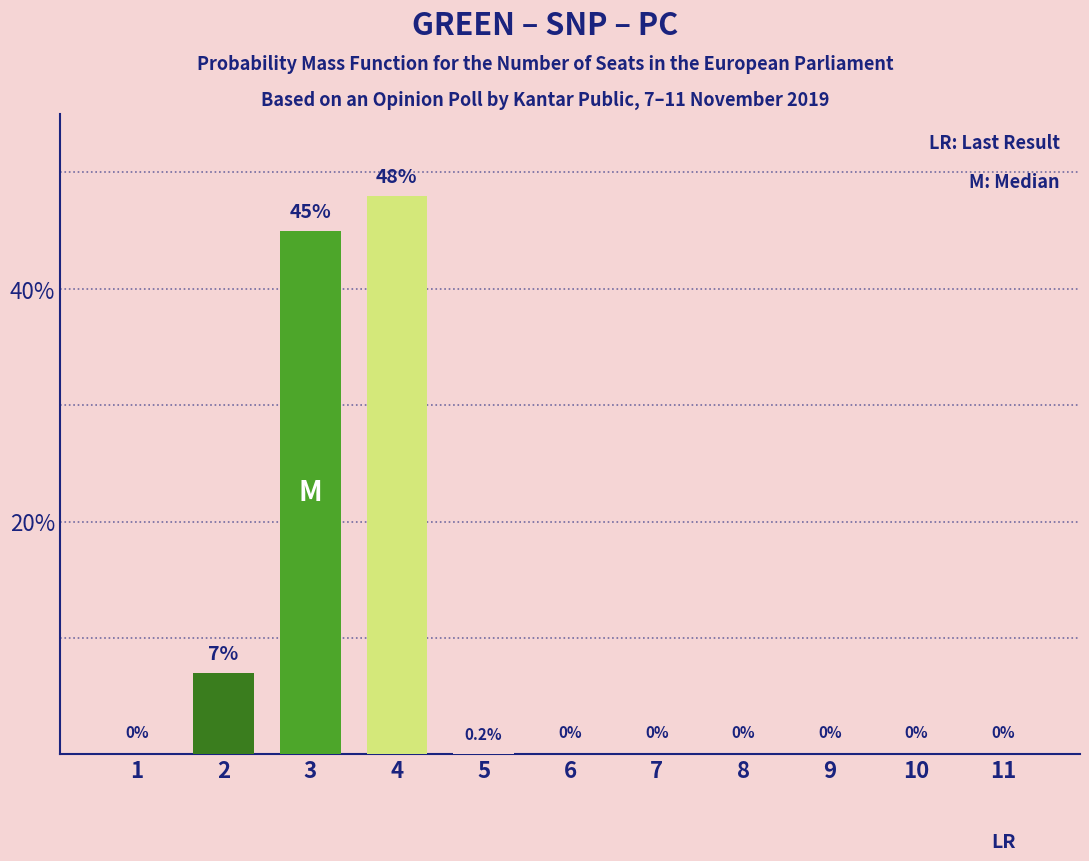

The chart shows a value of 2.1 at 2. True or false?

False